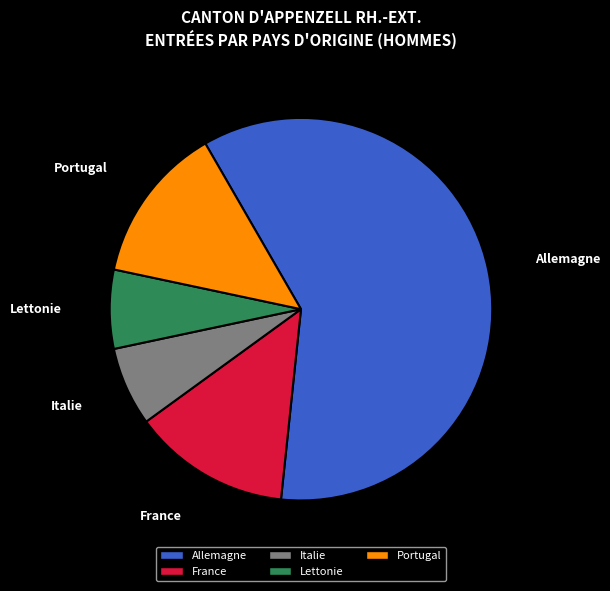

Do Lettonie and Italie together represent more than half of the pie?

No